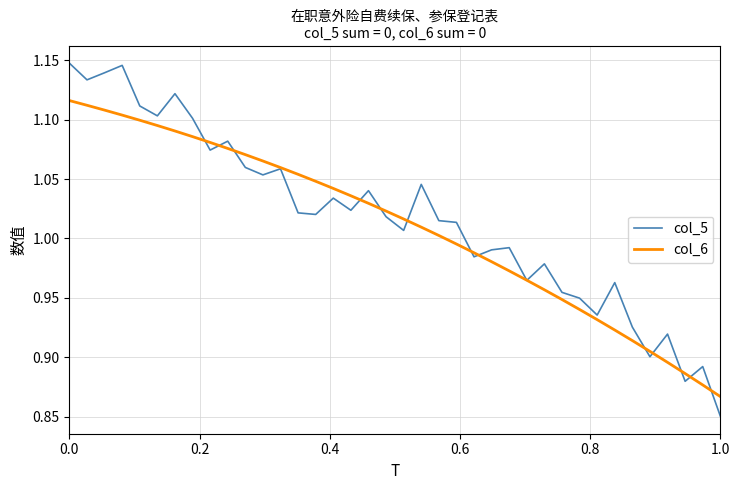

True or false: col_6 and col_5 cross at least once.

True